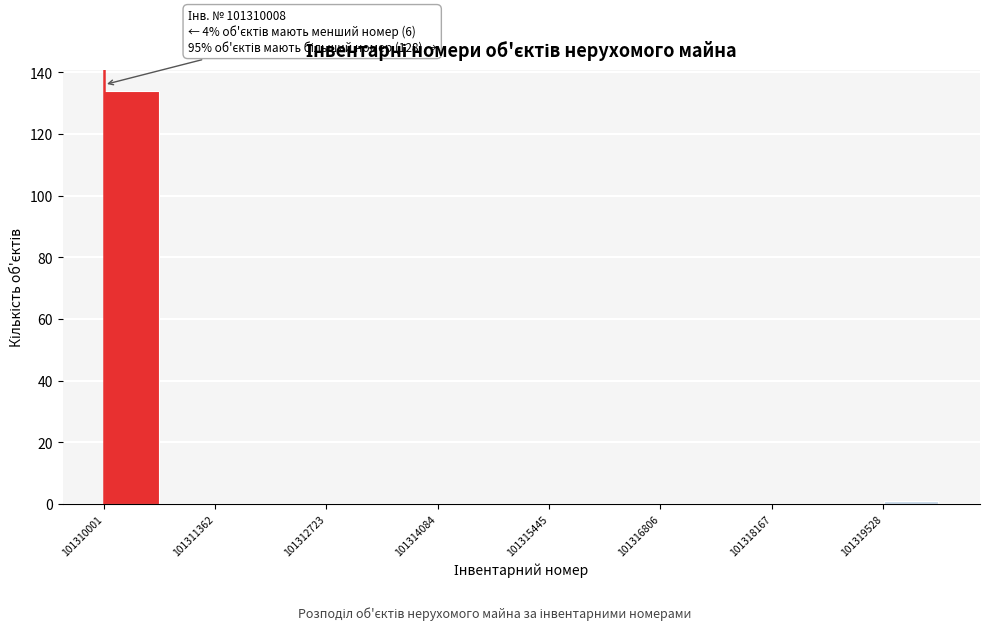

Read against the x-axis, roughly where is the centre of the tallest bar?

101310400